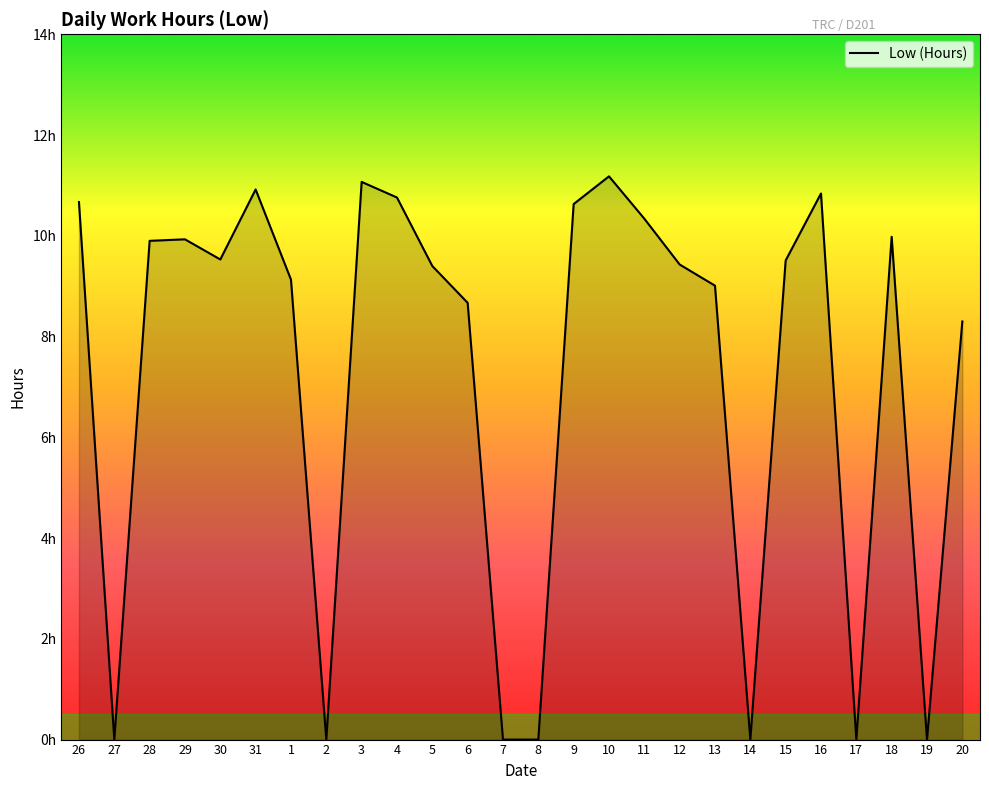

Reading left to right, what are all the values shown in this chart?

10.7	0.0	9.9	9.9	9.5	10.9	9.1	0.0	11.1	10.8	9.4	8.7	0.0	0.0	10.6	11.2	10.3	9.4	9.0	0.0	9.5	10.8	0.0	10.0	0.0	8.3